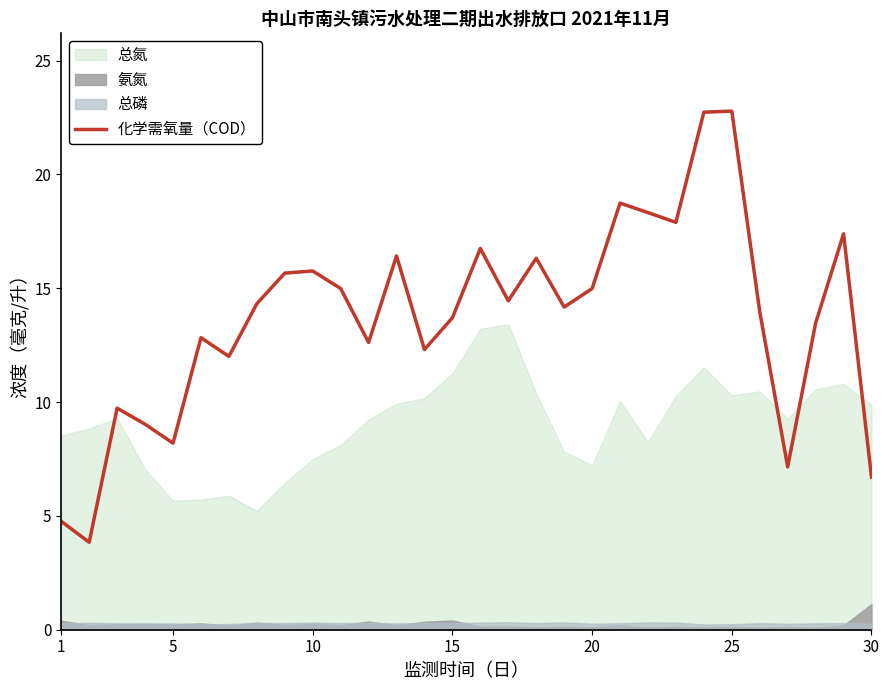

Which series has the largest total across all categories?

化学需氧量（COD）